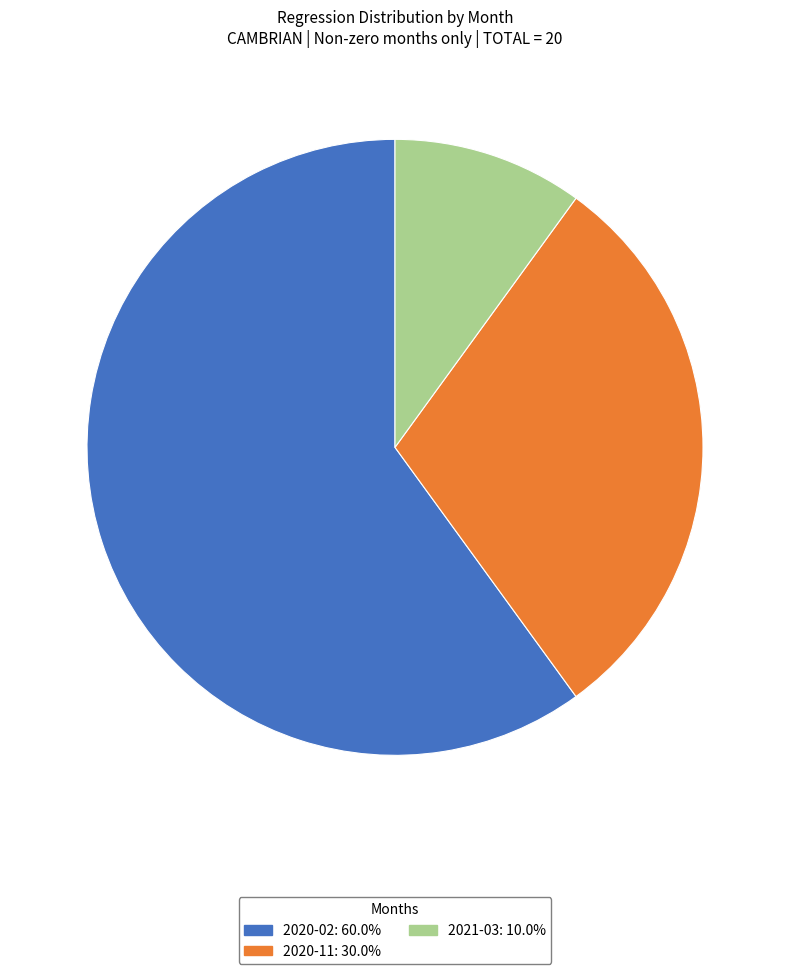

Is there any slice that represents more than half of the pie?

Yes